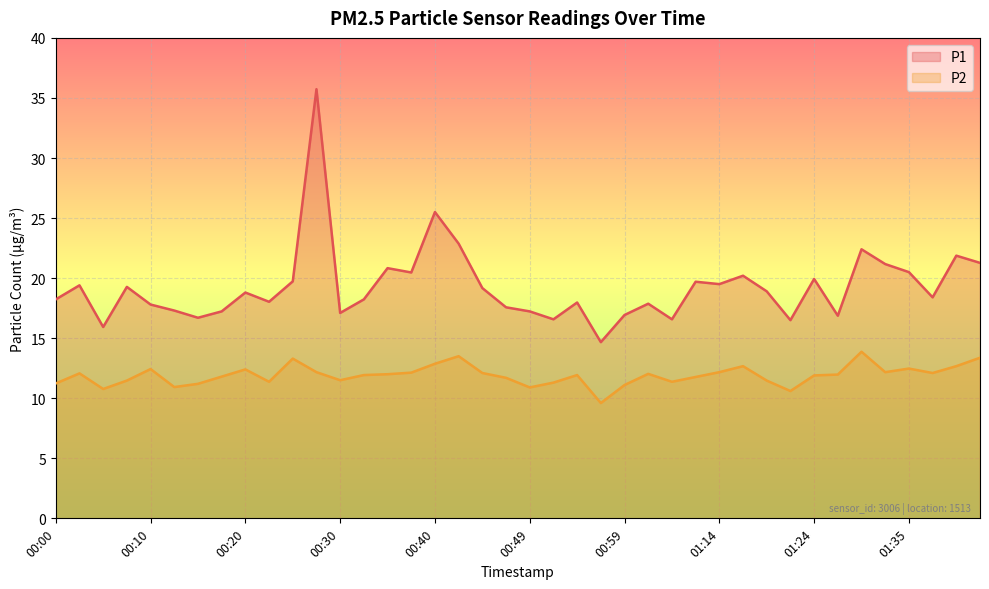

The P1 series shows 3.7 at 13. True or false?

False